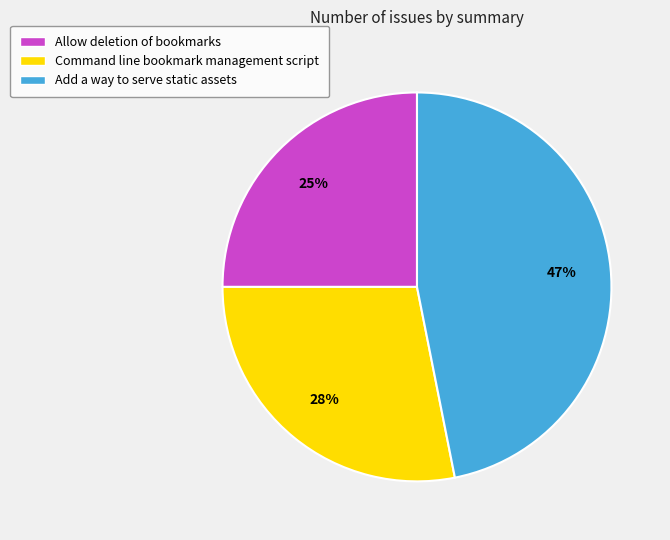

How many slices are in this pie chart?

3